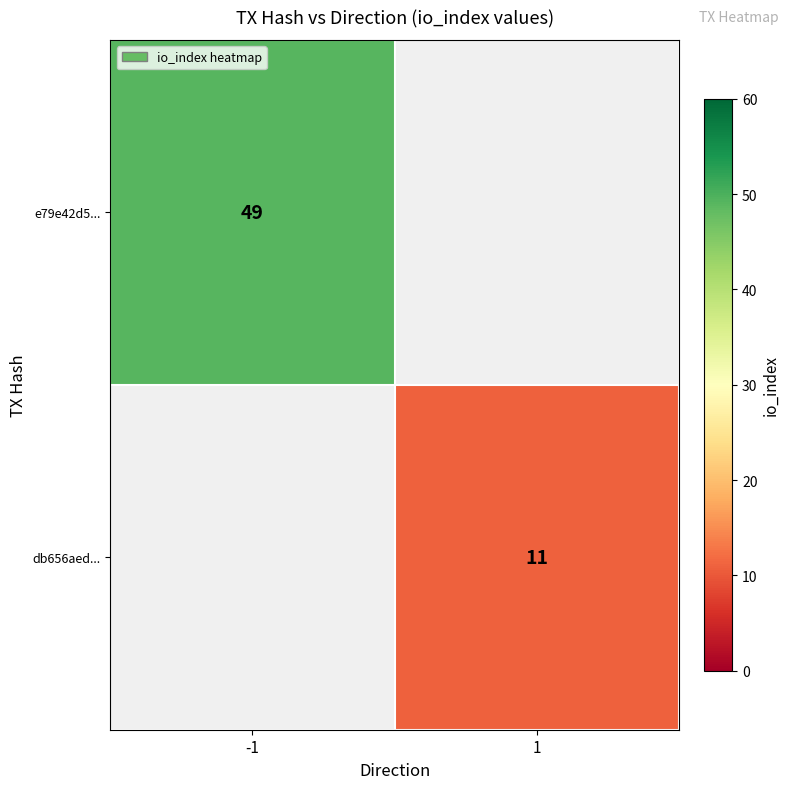

The value of e79e42d5... at -1 is 82. True or false?

False